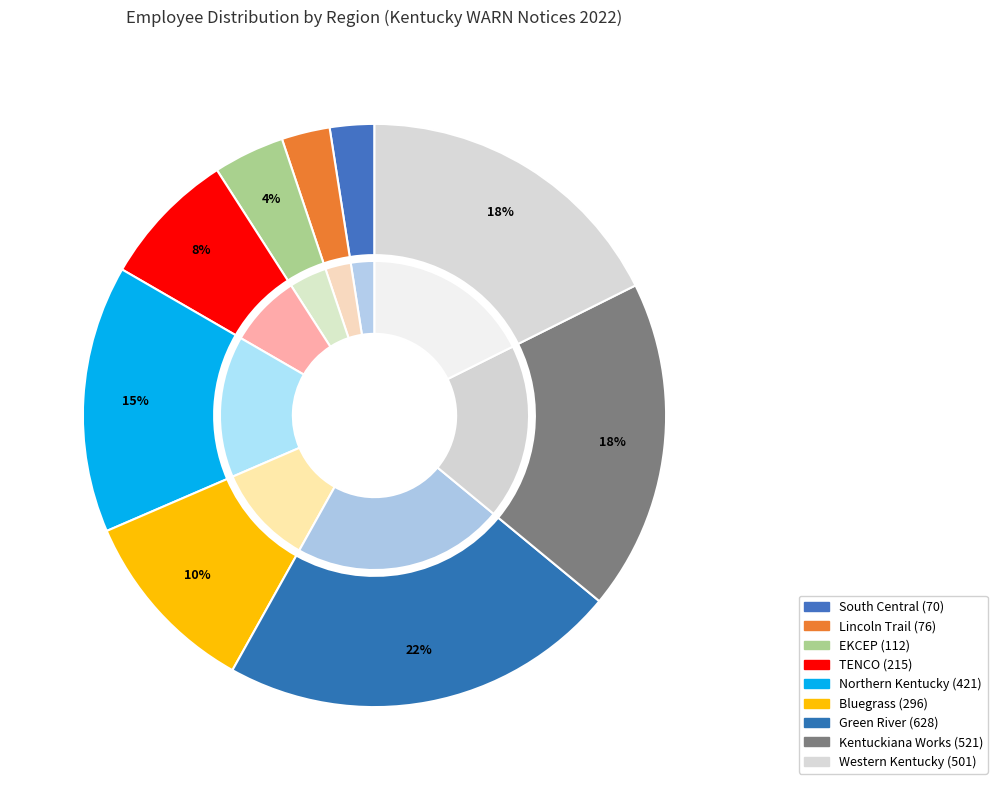

Which slice is the largest?

Green River